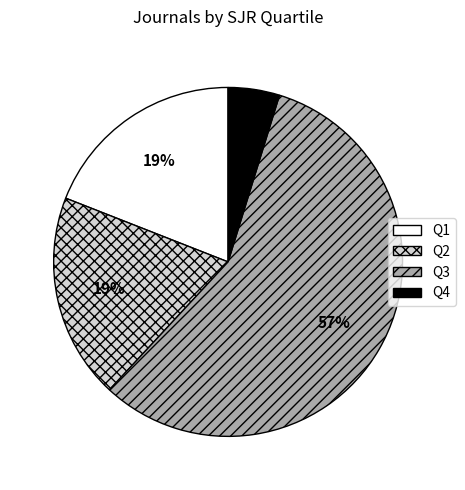

To the nearest percent, what is the difference between the largest and smallest slice percentages?

52%